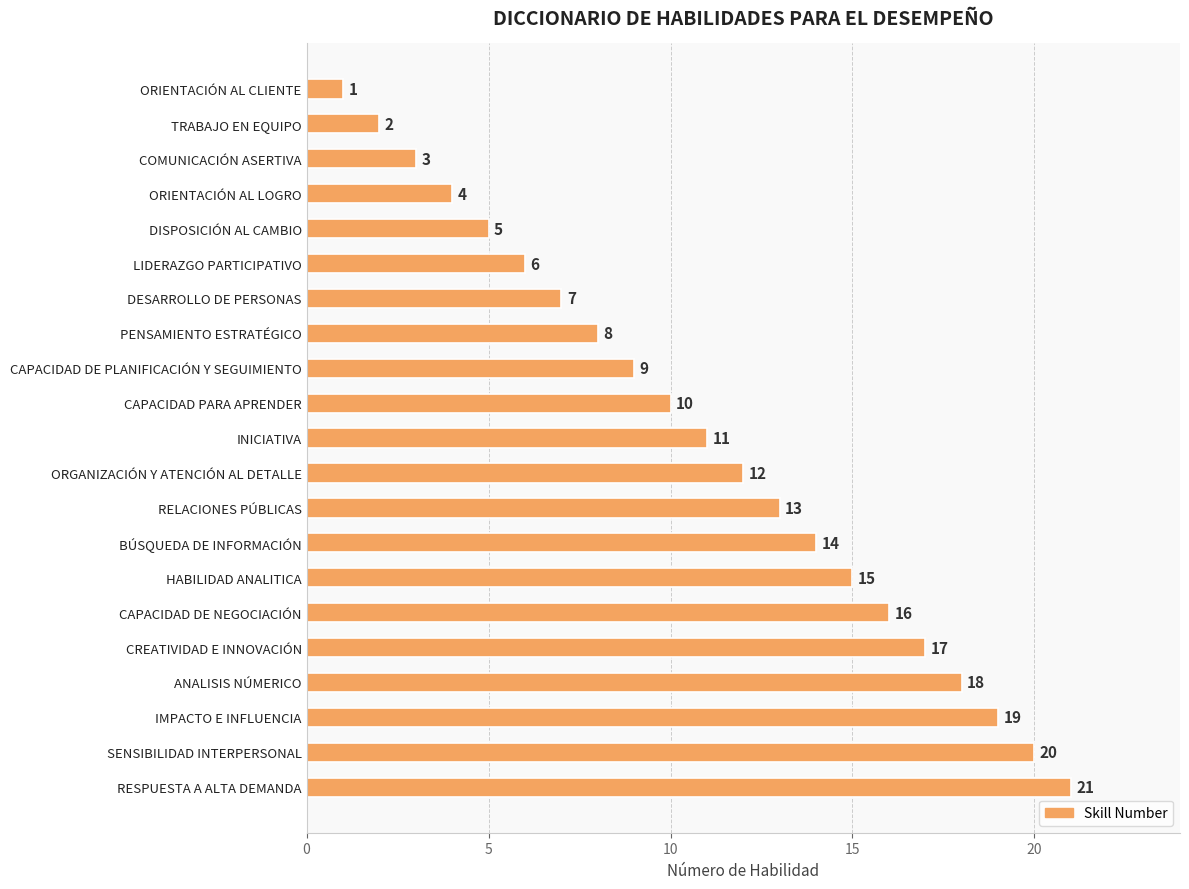

Which has a higher value, BÚSQUEDA DE INFORMACIÓN or ORIENTACIÓN AL LOGRO?

BÚSQUEDA DE INFORMACIÓN